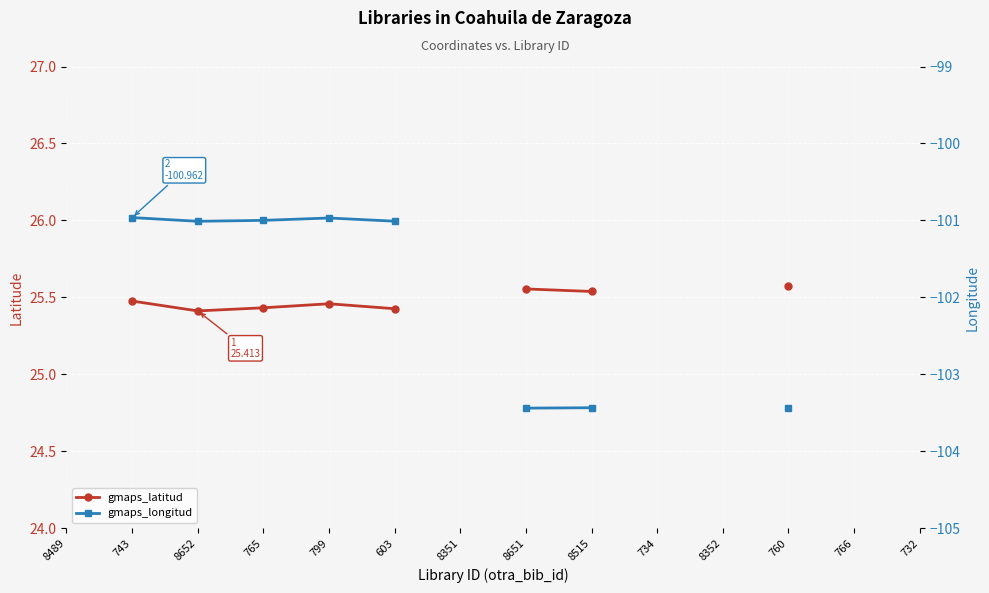

How many positive values does the gmaps_latitud series have?

8